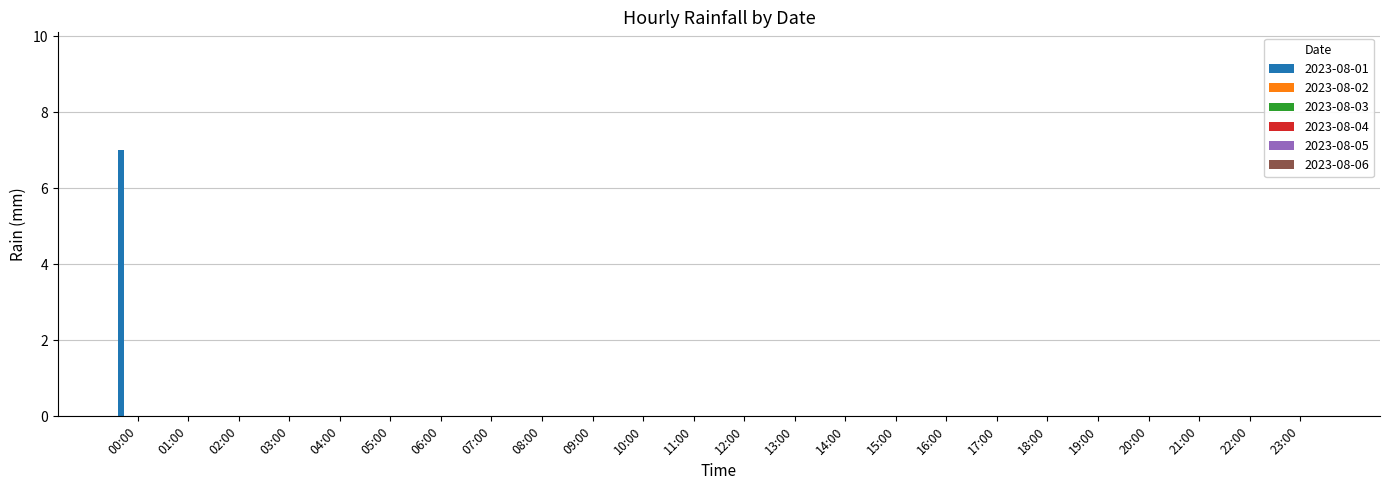

What is the sum of all values?

7